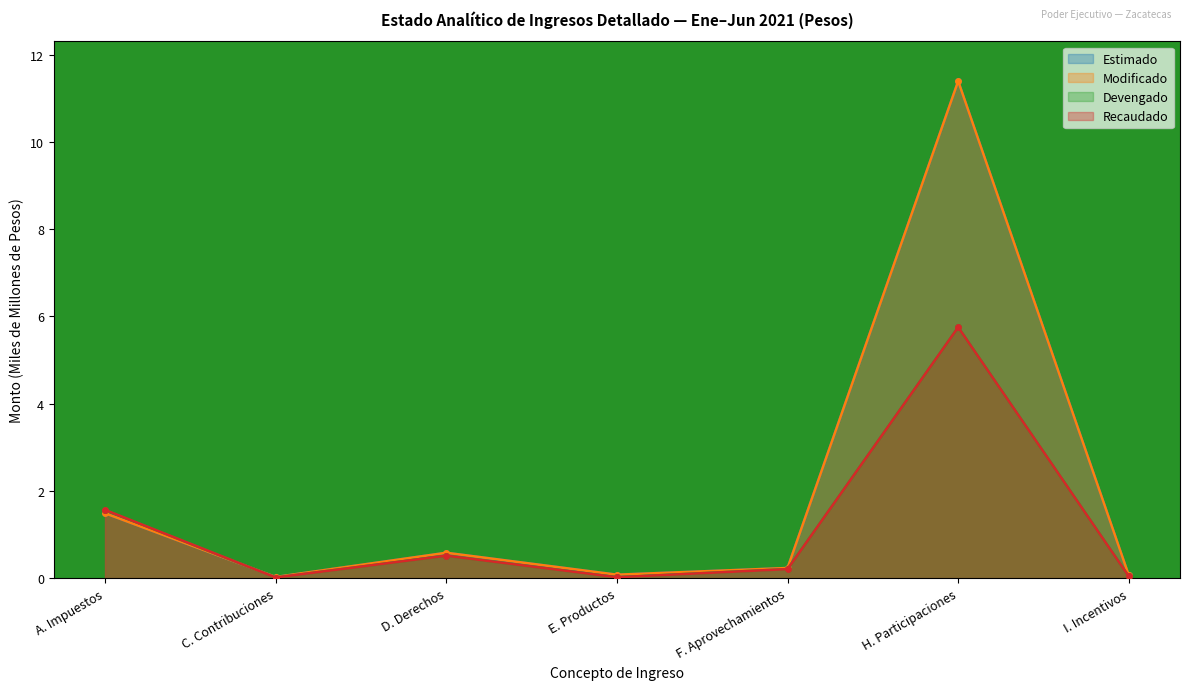

Which series has the widest spread of values?

Estimado